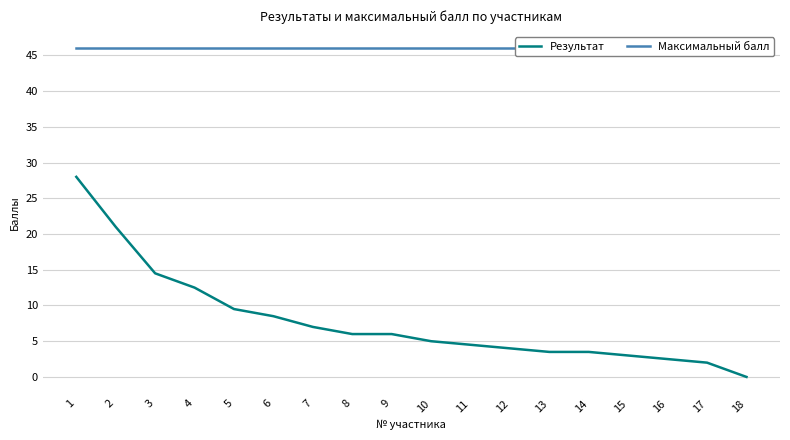

How many categories are shown in the chart?

18